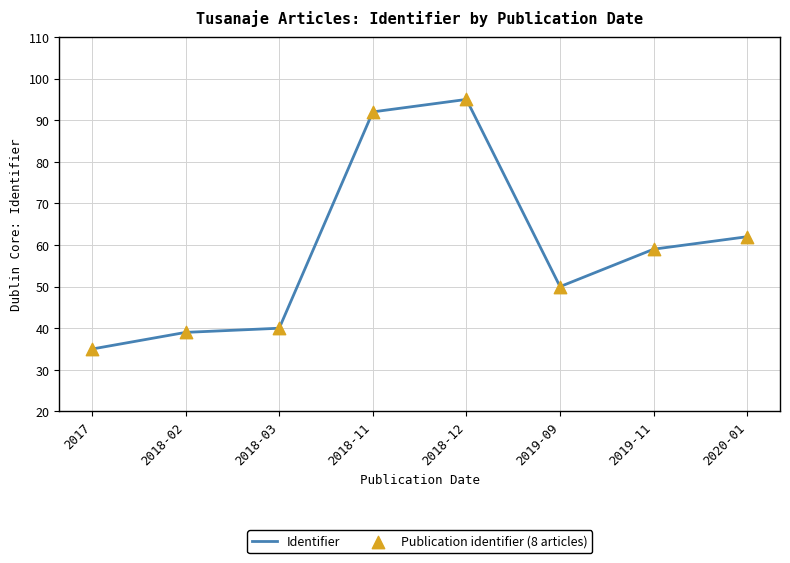

True or false: the data shows 39 at 2018-02.

True